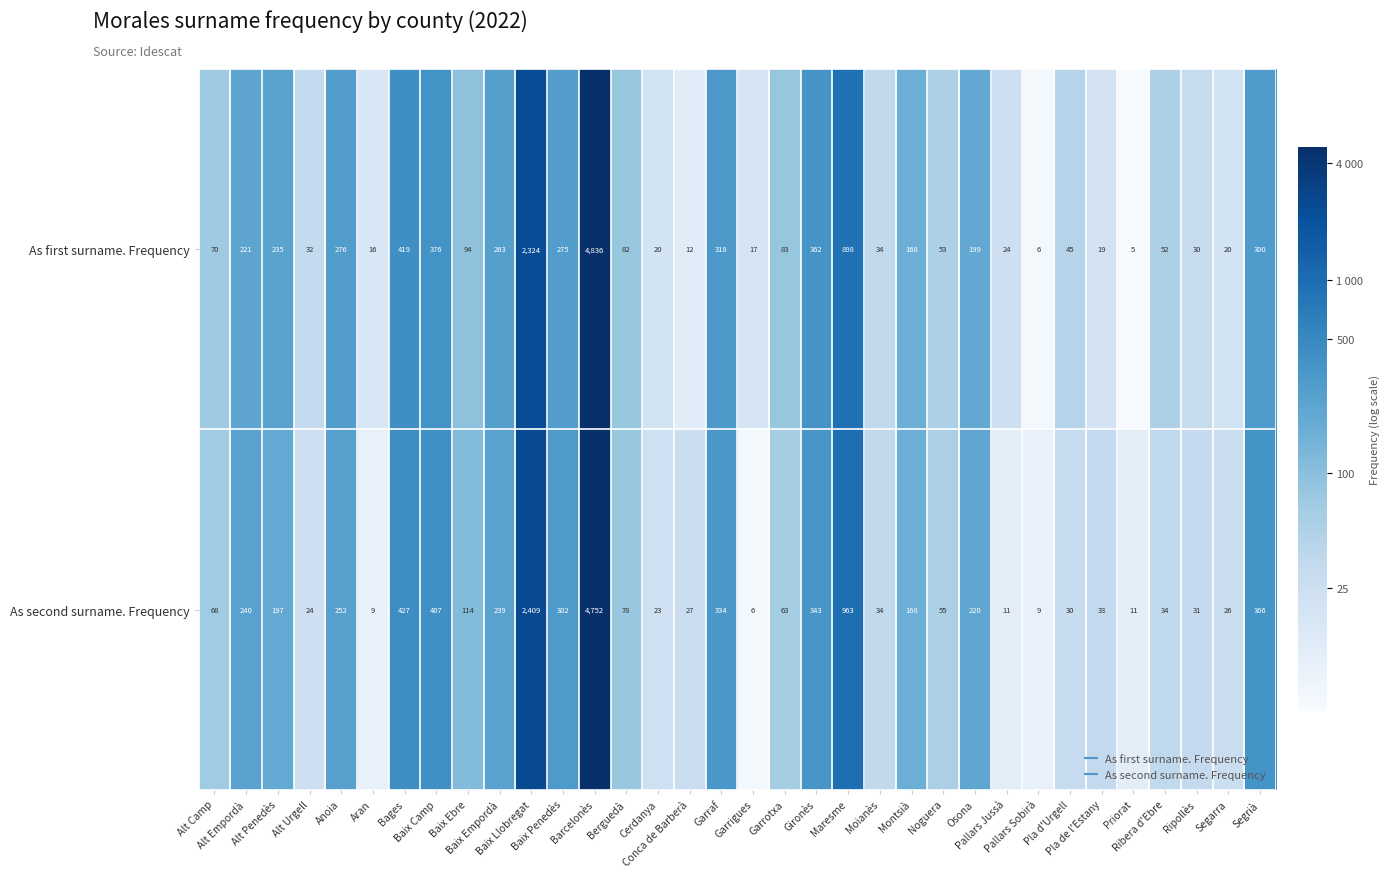

What is the greatest value displayed?

4836